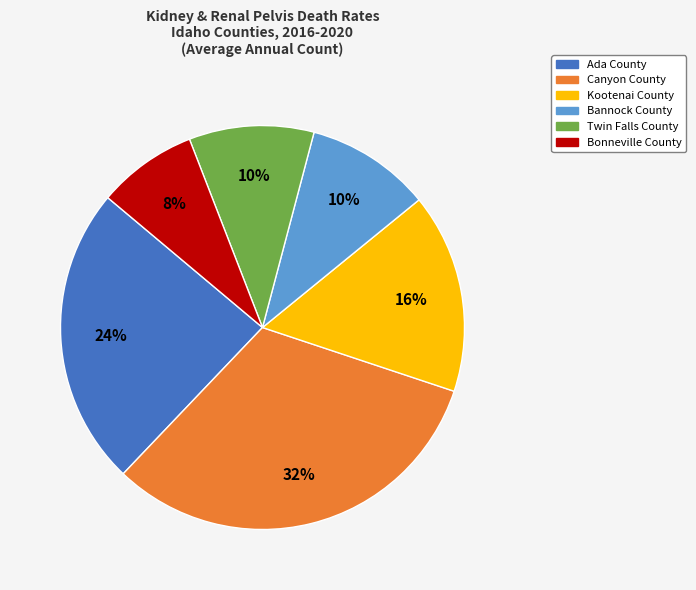

To the nearest percent, what is the difference between the largest and smallest slice percentages?

24%